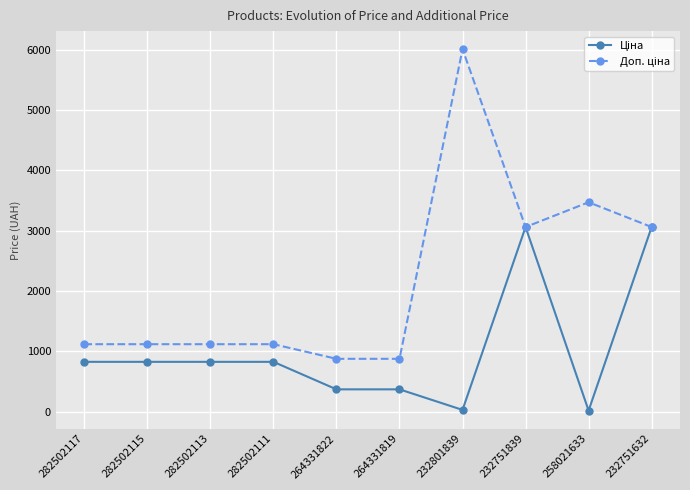

What is the total value across all series at 264331819?

1241.6